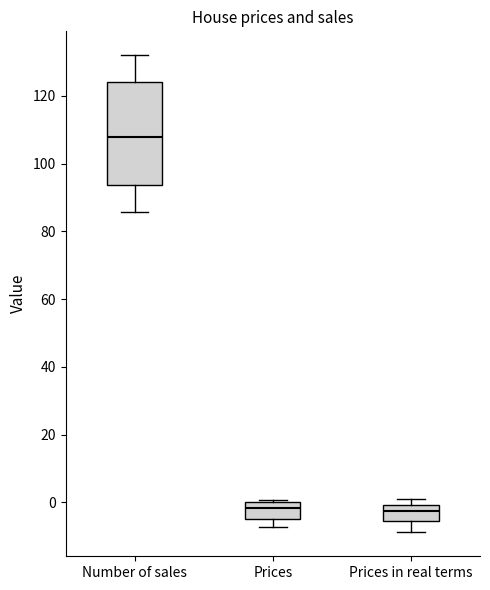

Reading left to right, transcribe this box plot: for each box, give where its median line is, the range the box spans, and where its two whiskers end, as read against the y-axis. The values are not printed on the chart, so give them approximately, as read against the axis.

Number of sales: median 108, box 94 to 124, whiskers 86 to 132
Prices: median -2, box -4 to 0, whiskers -8 to 0 (just above the box's upper edge)
Prices in real terms: median -2, box -6 to 0, whiskers -8 to 2